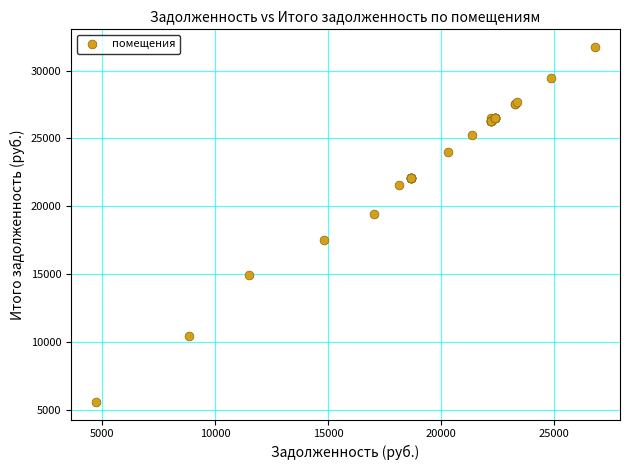

What Y value in the scatter plot is closest to 18666?

19424.0